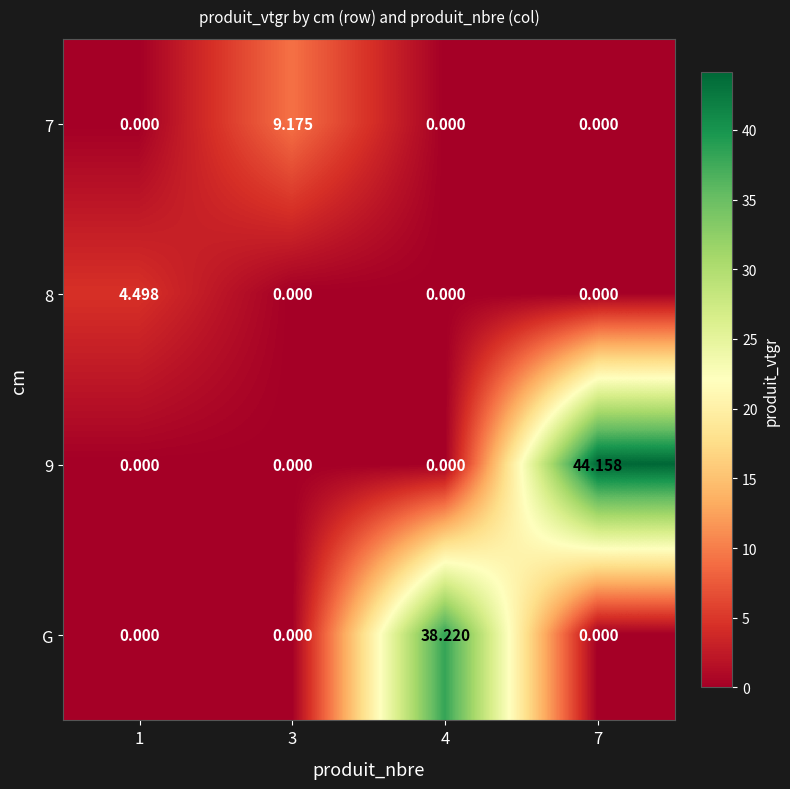

Is the value of 7 at 3 greater than the value of G at 3?

Yes